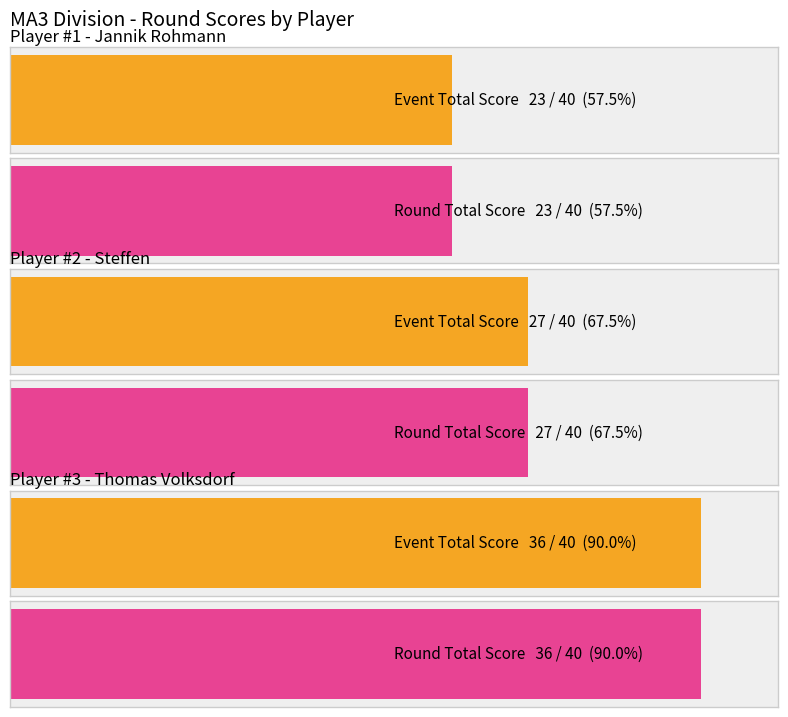

The value of round_total_score at Jannik Rohmann is 23. True or false?

True